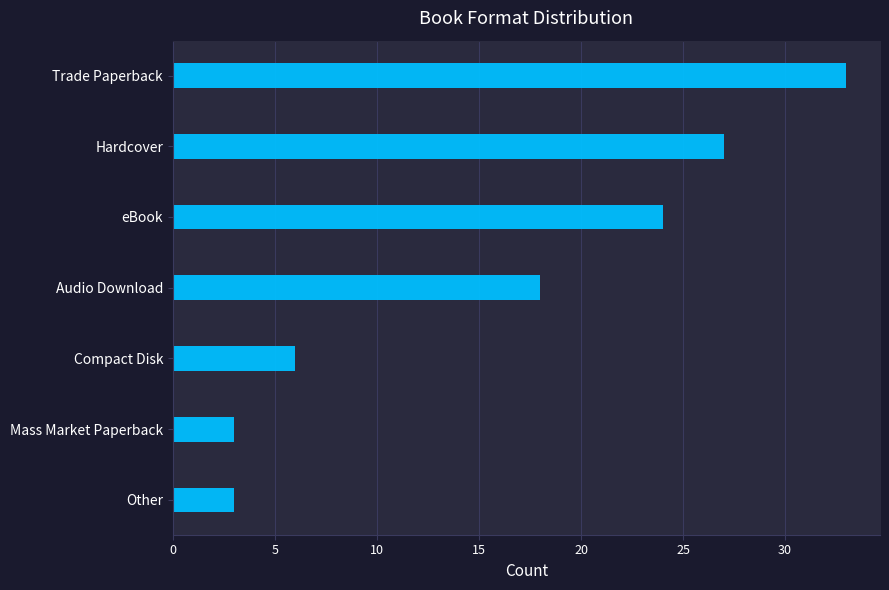

True or false: the data shows 33 at Trade Paperback.

True